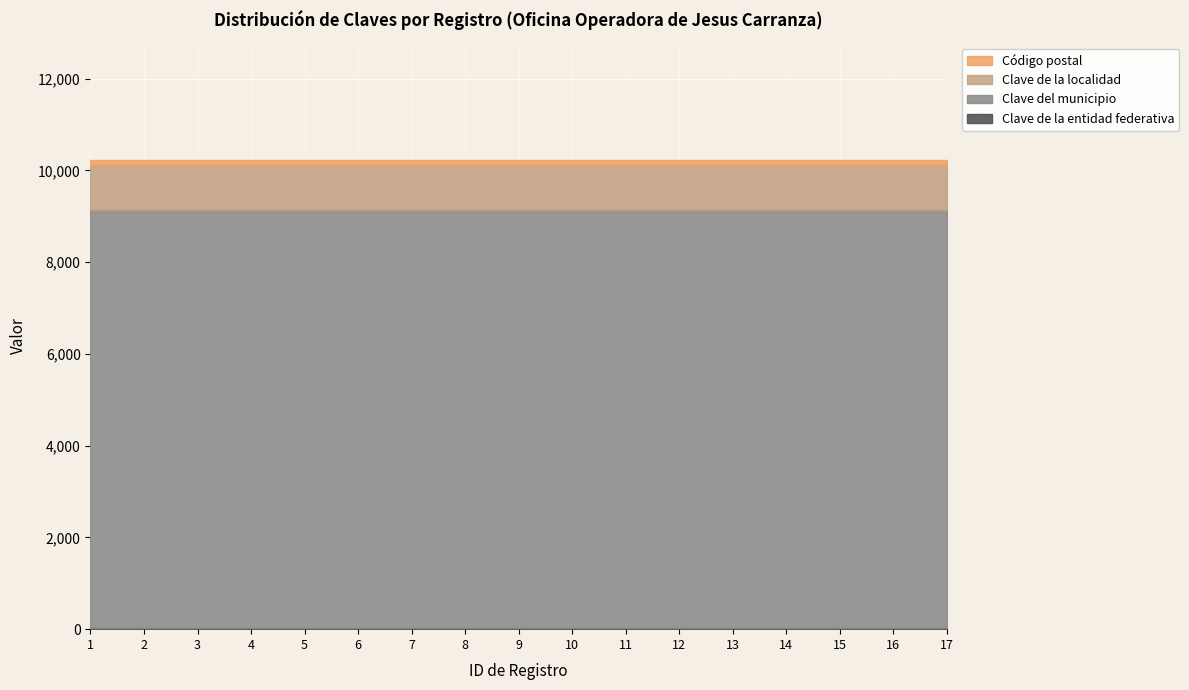

The Código postal series shows 169004 at 13. True or false?

False